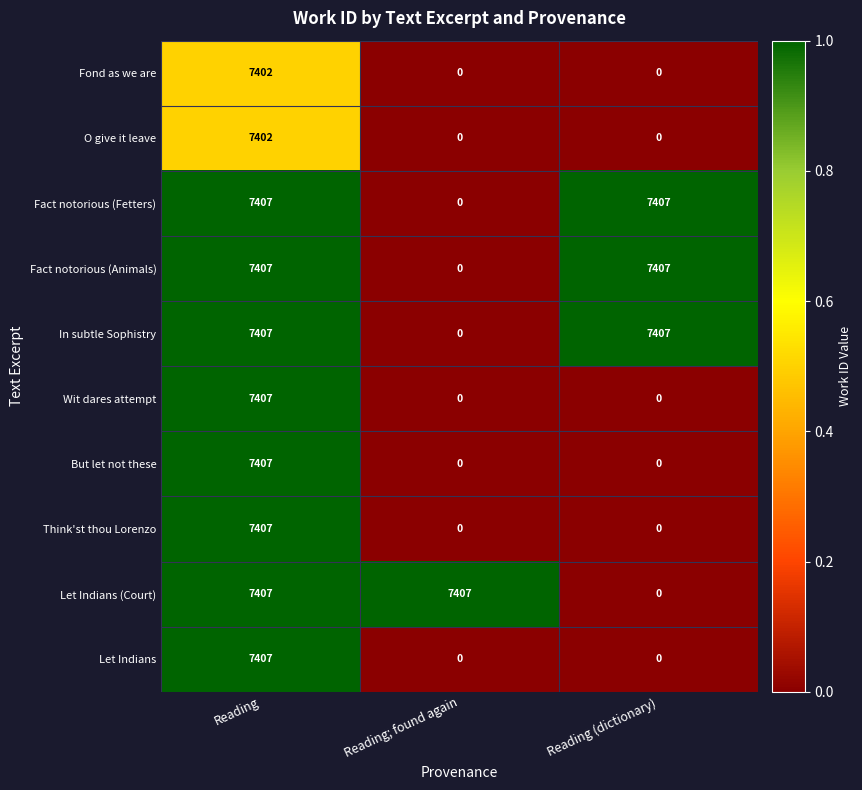

How many Think'st thou Lorenzo values are between 0 and 7407?

3